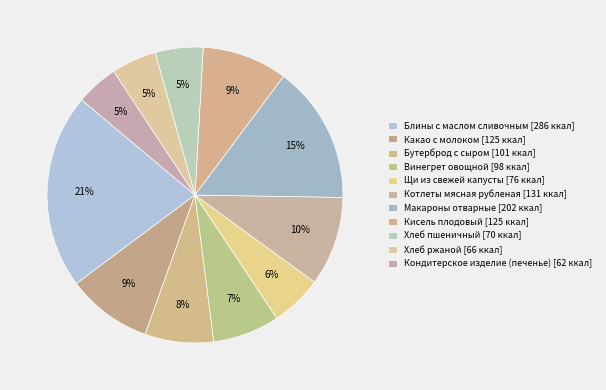

The Кондитерское изделие (печенье) slice represents 5% of the pie. True or false?

True